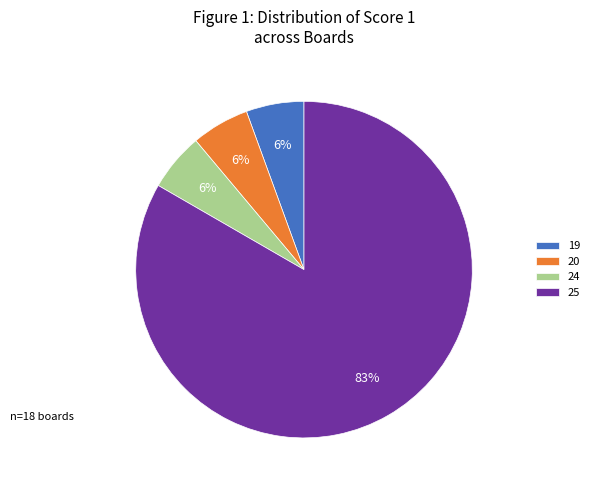

How many slices are in this pie chart?

4